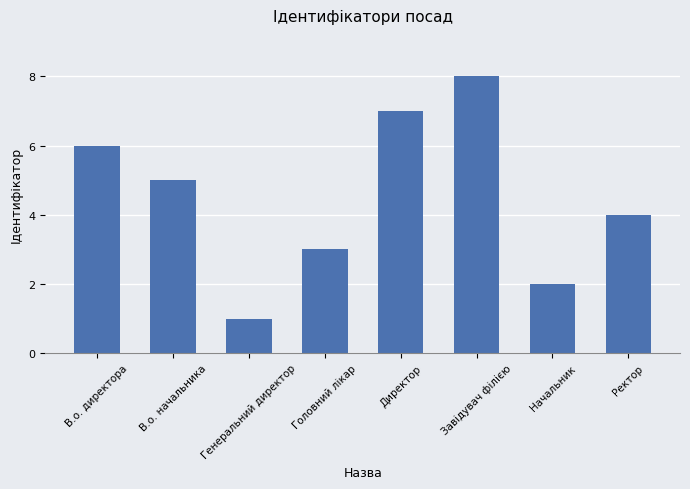

Between В.о. директора and Головний лікар, which is larger?

В.о. директора